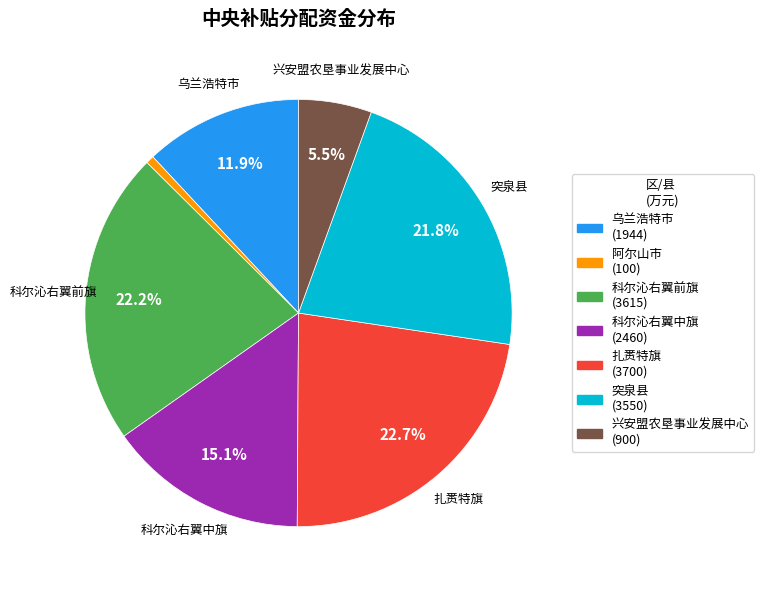

Which has a higher value, 科尔沁右翼中旗 or 突泉县?

突泉县